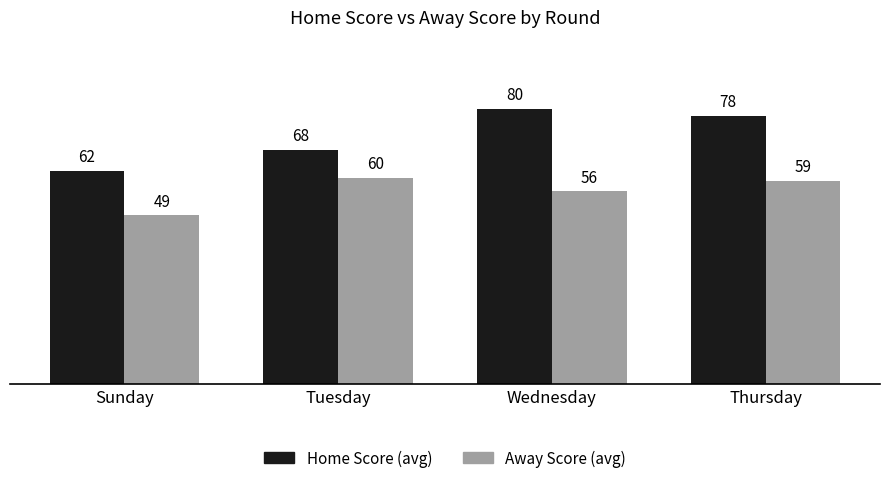

What position from the right is Tuesday?

3